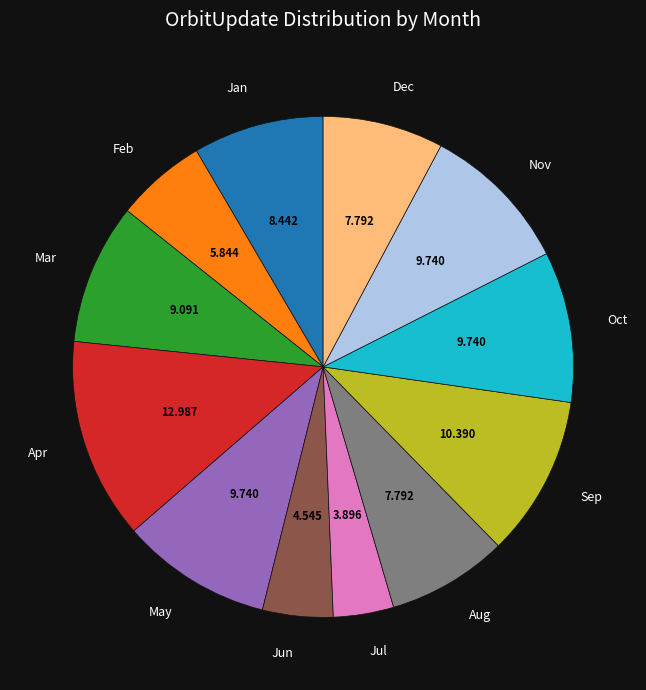

Does any single category account for the majority?

No